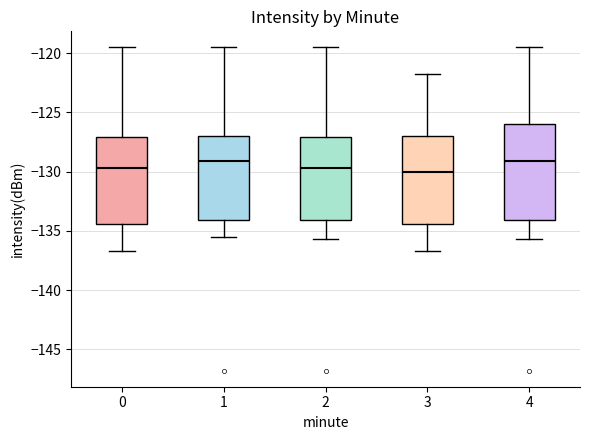

Comparing the boxes themselves (not the whiskers), which one is the tallest?

4